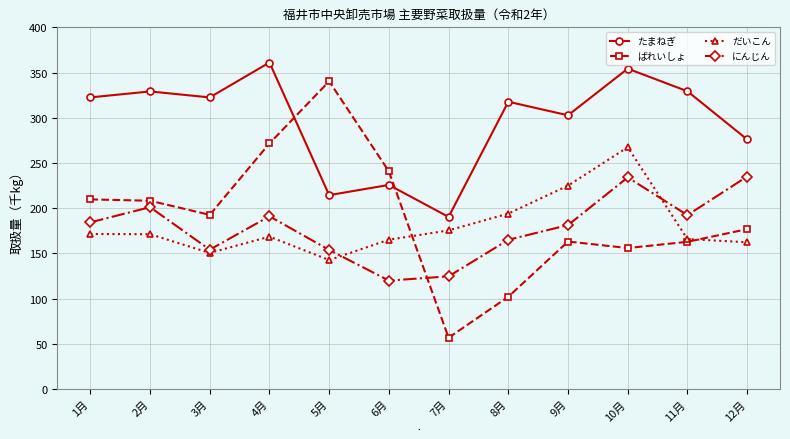

What is the spread (max minus min) of values at 7月?

133.6